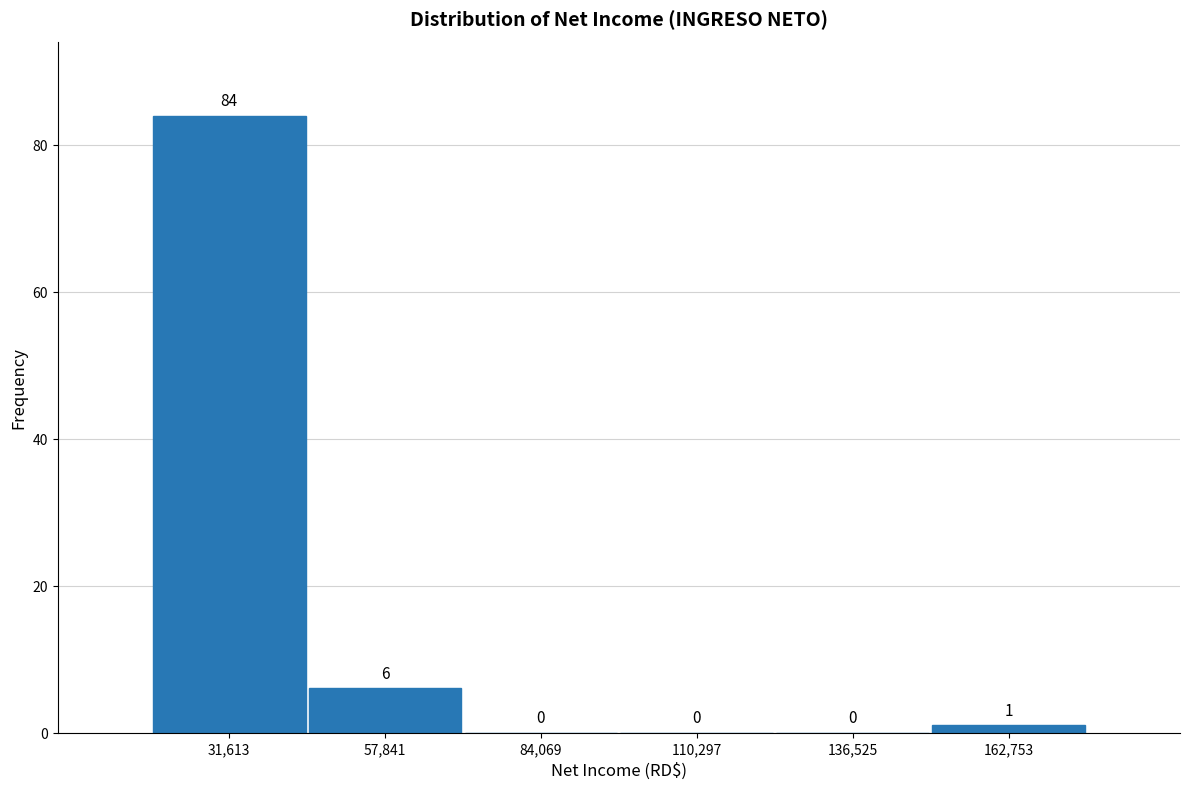

Over which range of the x-axis is the bar tallest?

20000 to 45000